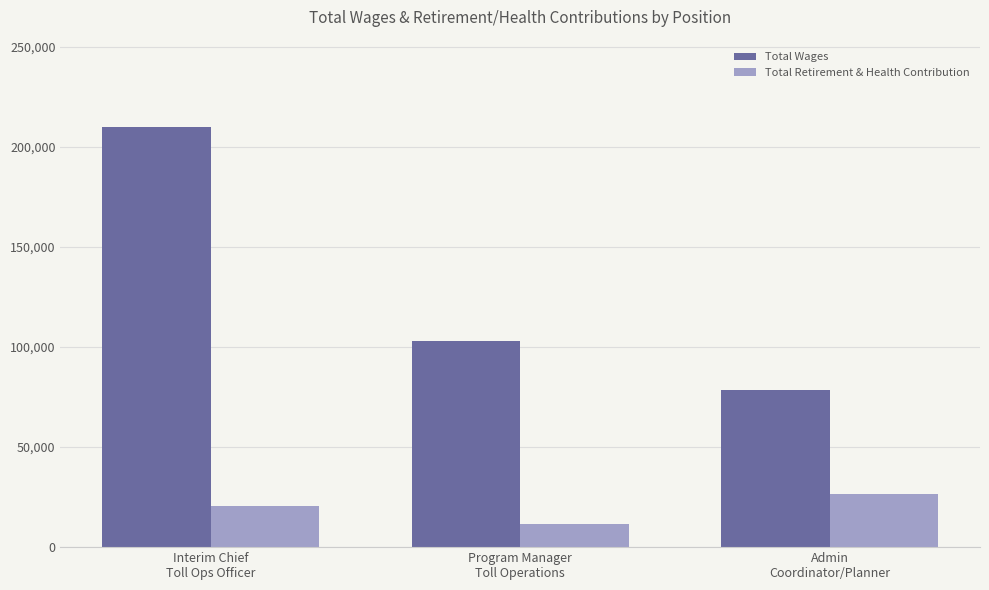

Which series has the largest range (max minus min)?

Total Wages